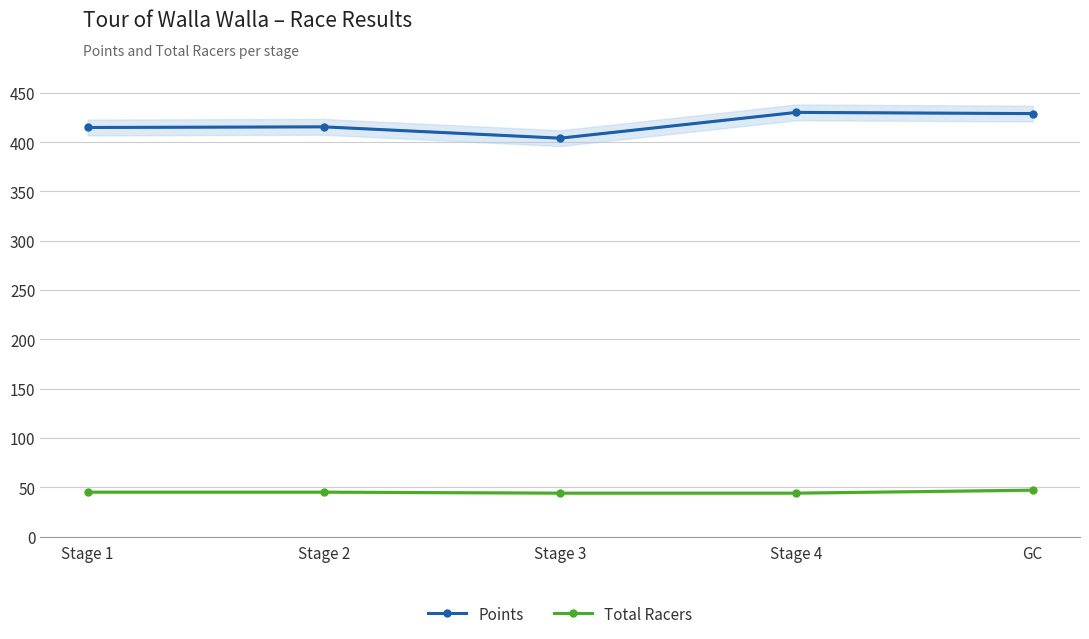

How many values in the Total Racers series are below 45?

2